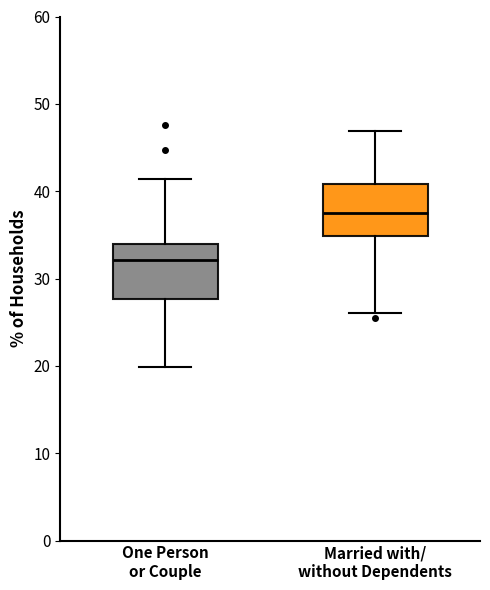

Where is the lower edge of the box for One Person or Couple on the y-axis? The values are not printed on the chart, so give them approximately, as read against the axis.

28